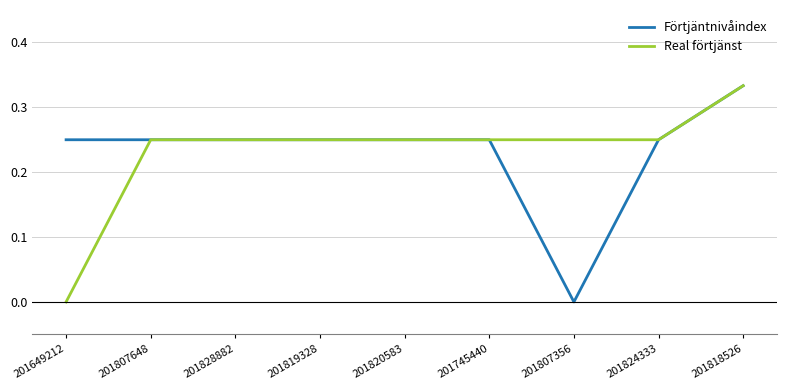

At 201807356, list the series in order from smallest to largest.

Förtjäntnivåindex, Real förtjänst